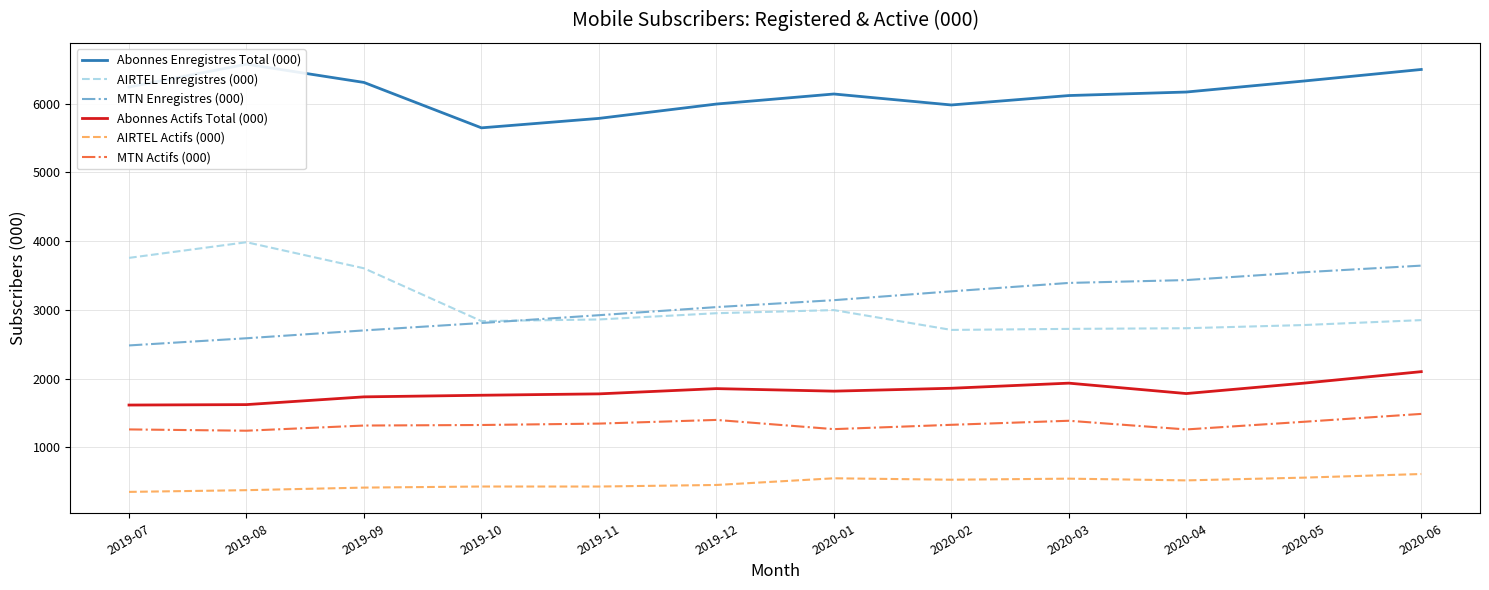

How many interior local valleys does the Abonnes Actifs Total (000) series have?

2